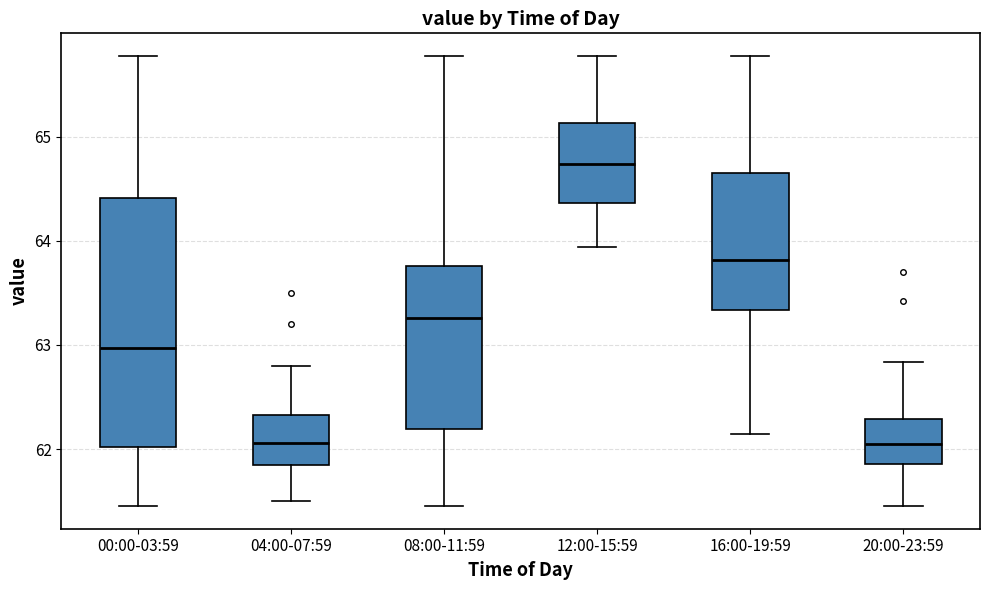

Comparing the boxes themselves (not the whiskers), which one is the tallest?

00:00-03:59